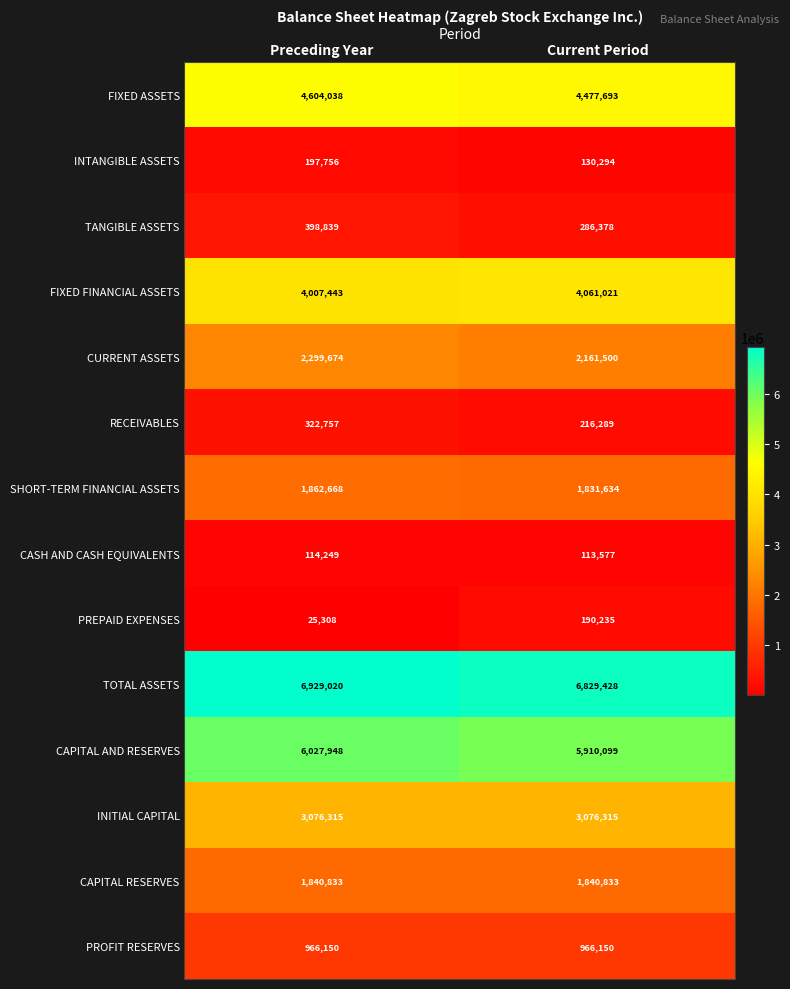

Which series has the largest total across all categories?

TOTAL ASSETS